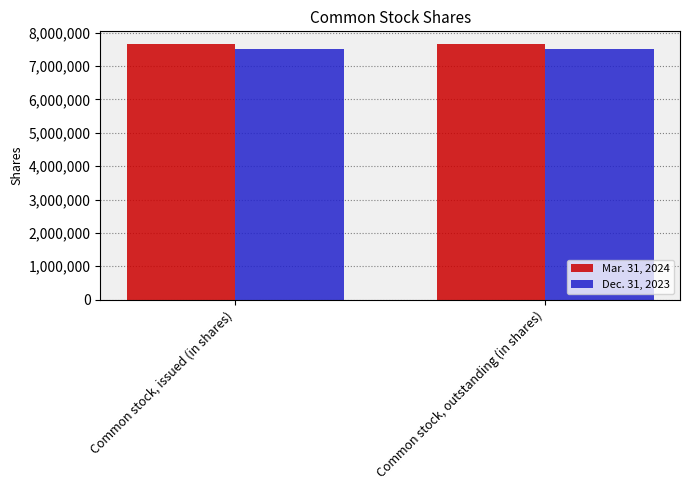

Are the bars grouped side by side (vs. stacked)?

Yes